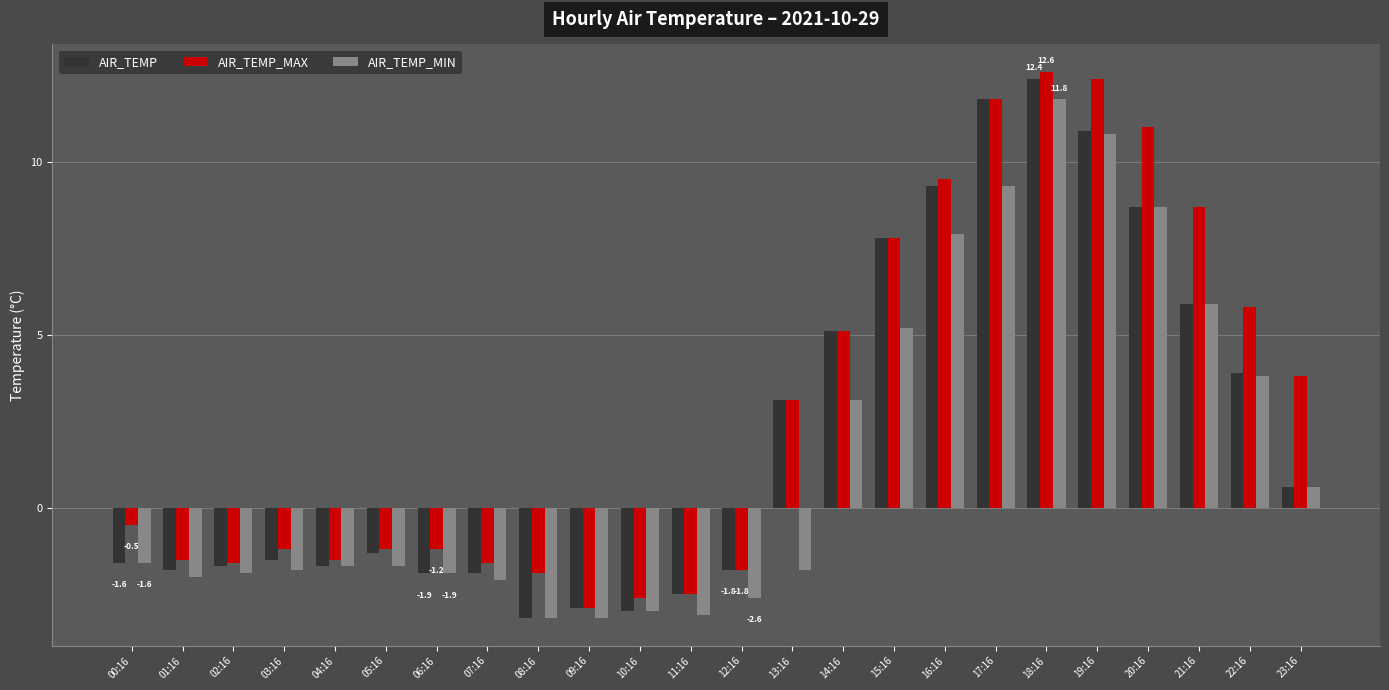

What is the difference between the highest and lowest values at 05:16?

0.5